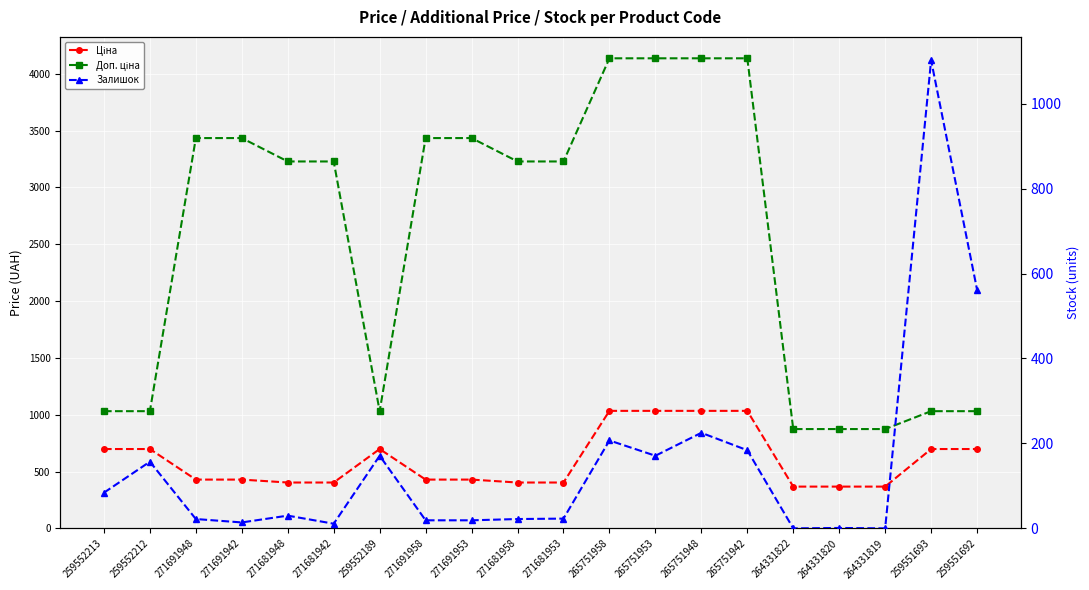

What is the greatest value displayed?

4136.6